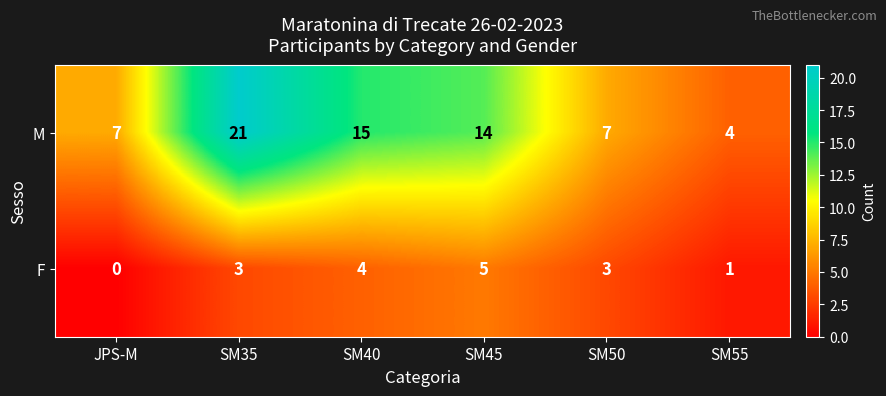

At how many categories does at least one series exceed 19?

1